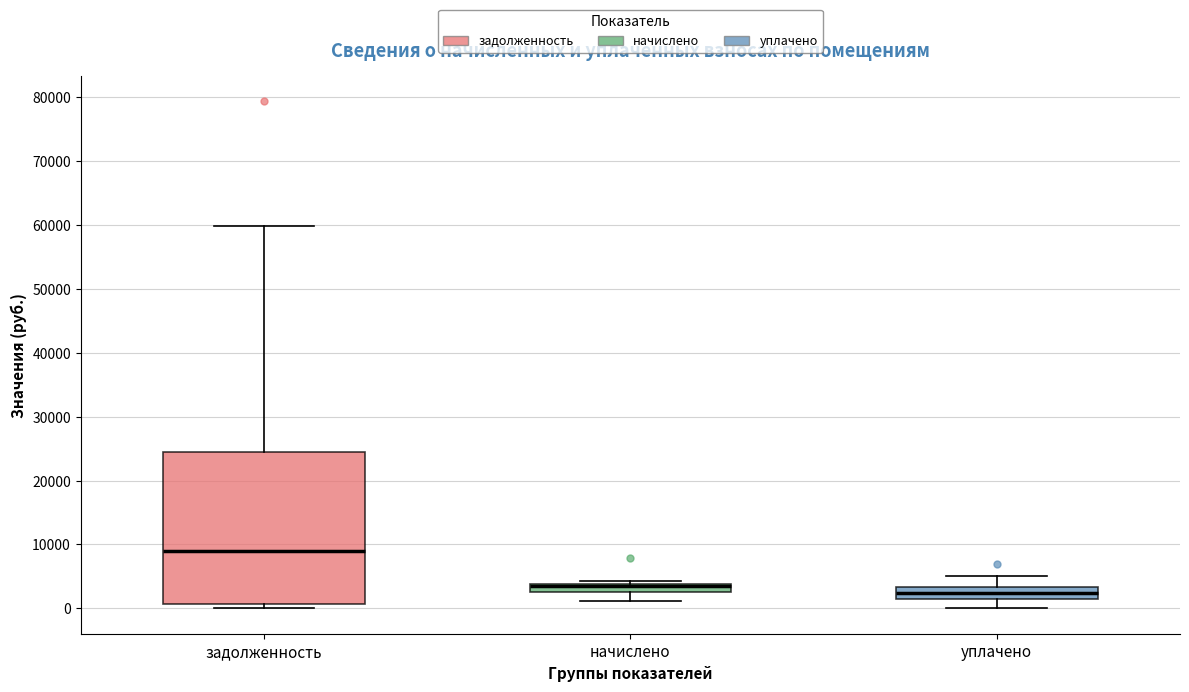

Which box is the tallest, from its lower edge to its upper edge?

задолженность